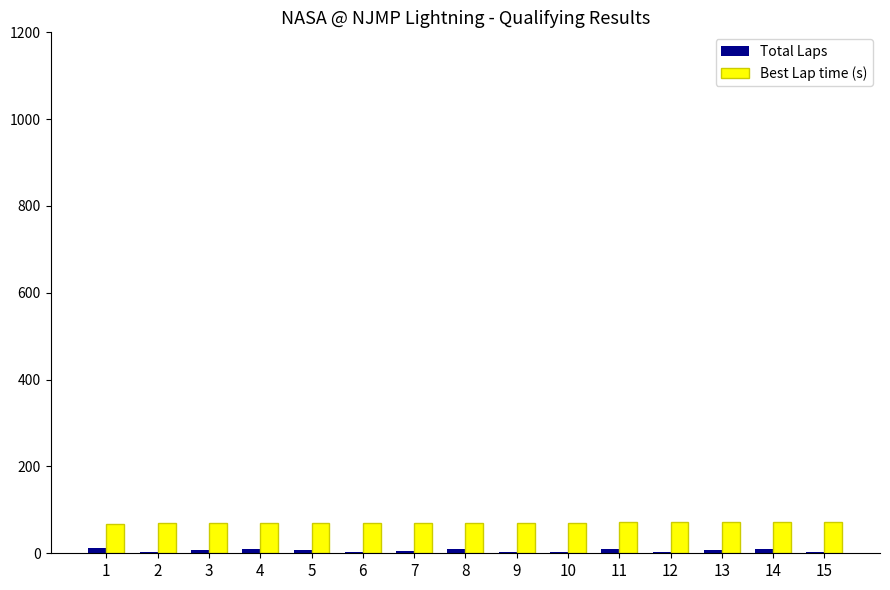

The Total Laps series shows 6.0 at 7. True or false?

True